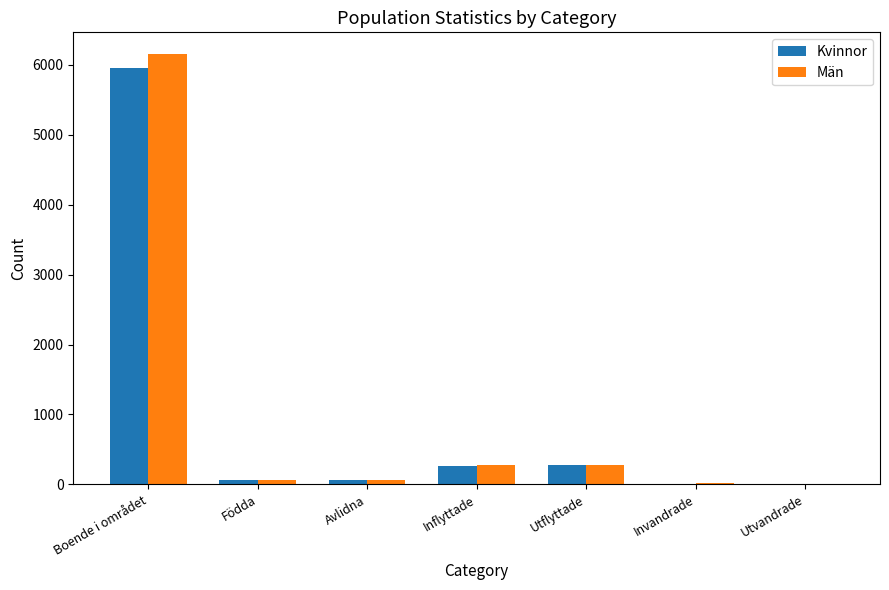

Does the chart contain stacked bars?

No